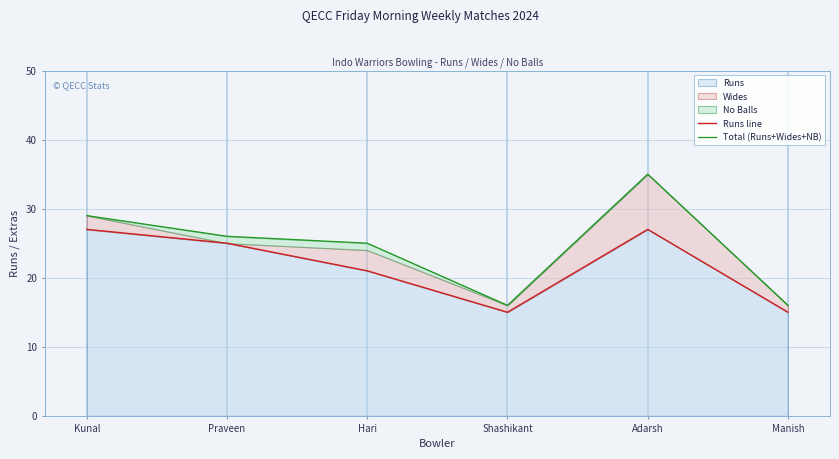

How many values in the Total (Runs+Wides+NB) series exceed 26?

2